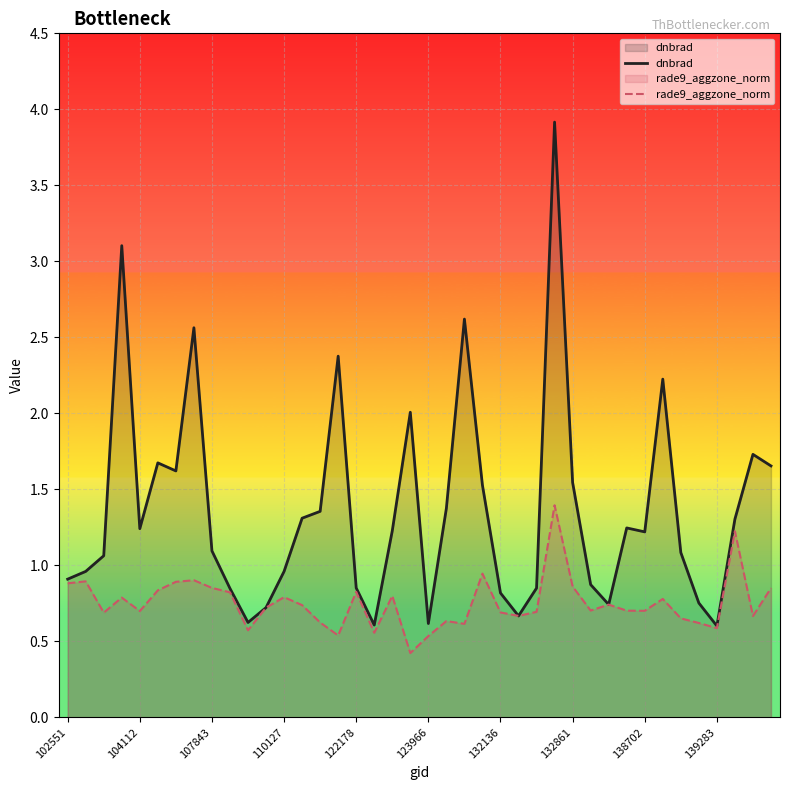

At which category does the chart reach its peak across all series?

27